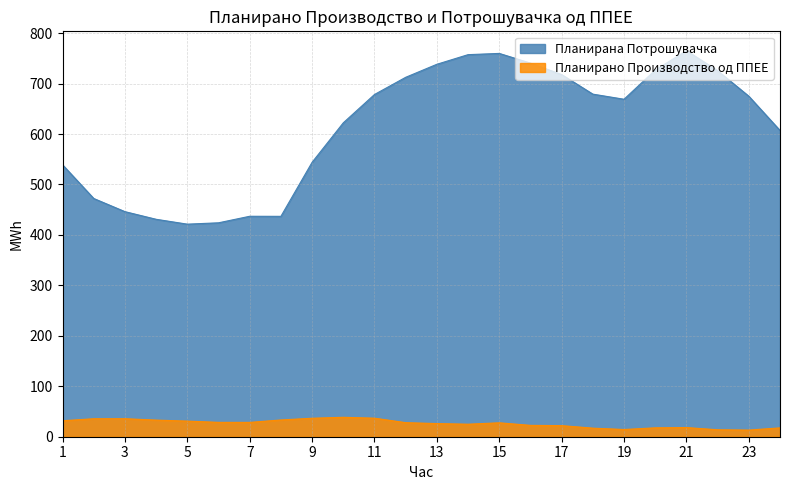

True or false: Планирано Производство од ППЕЕ and Планирана Потрошувачка intersect in this chart.

False